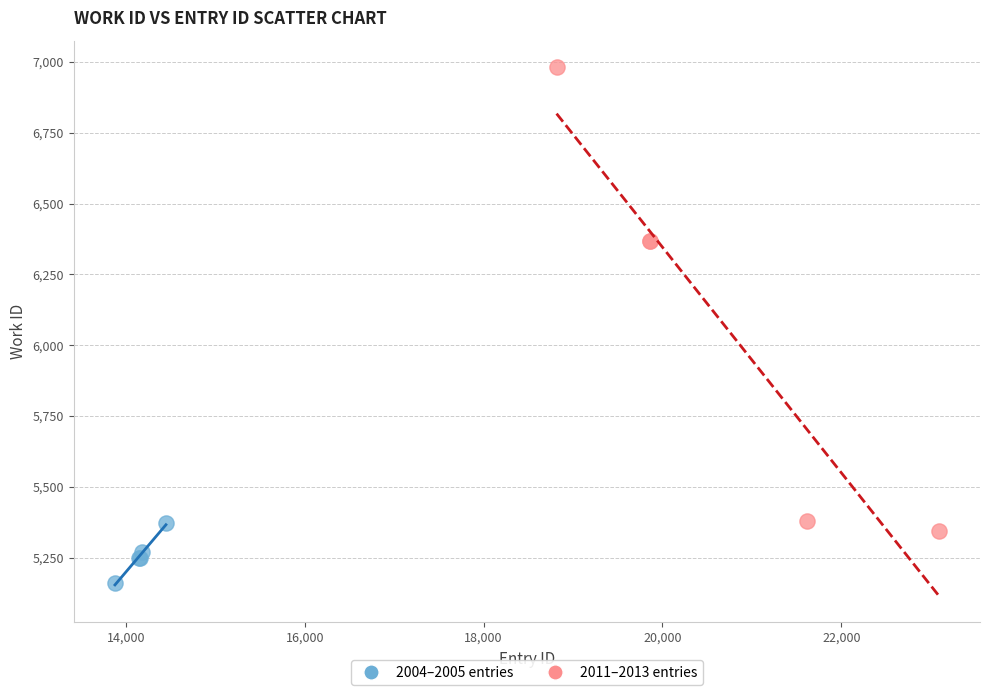

Which series contains the highest Y value?

2011–2013 entries